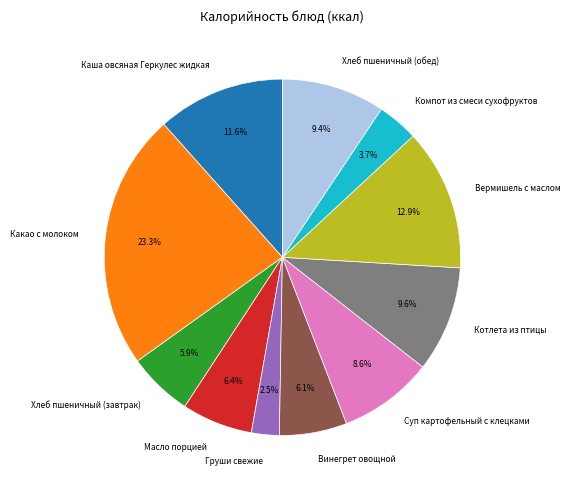

What is the smallest slice in the pie chart?

Груши свежие